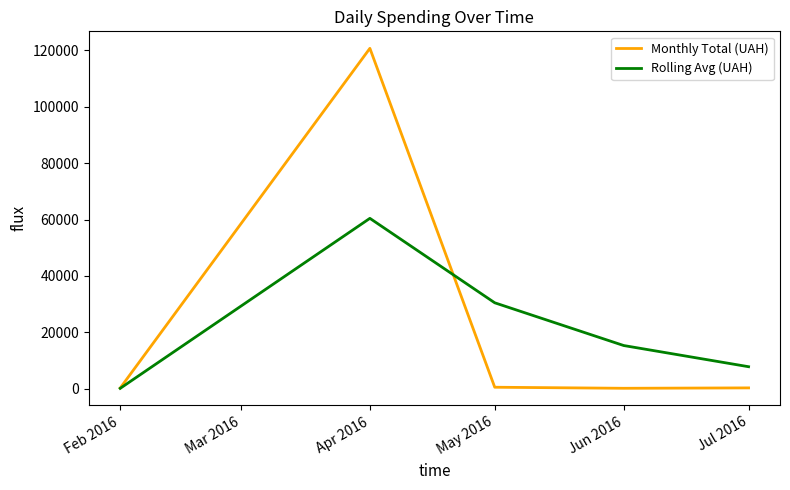

Where does the Rolling Avg (UAH) series first go above 15295?

Apr 2016